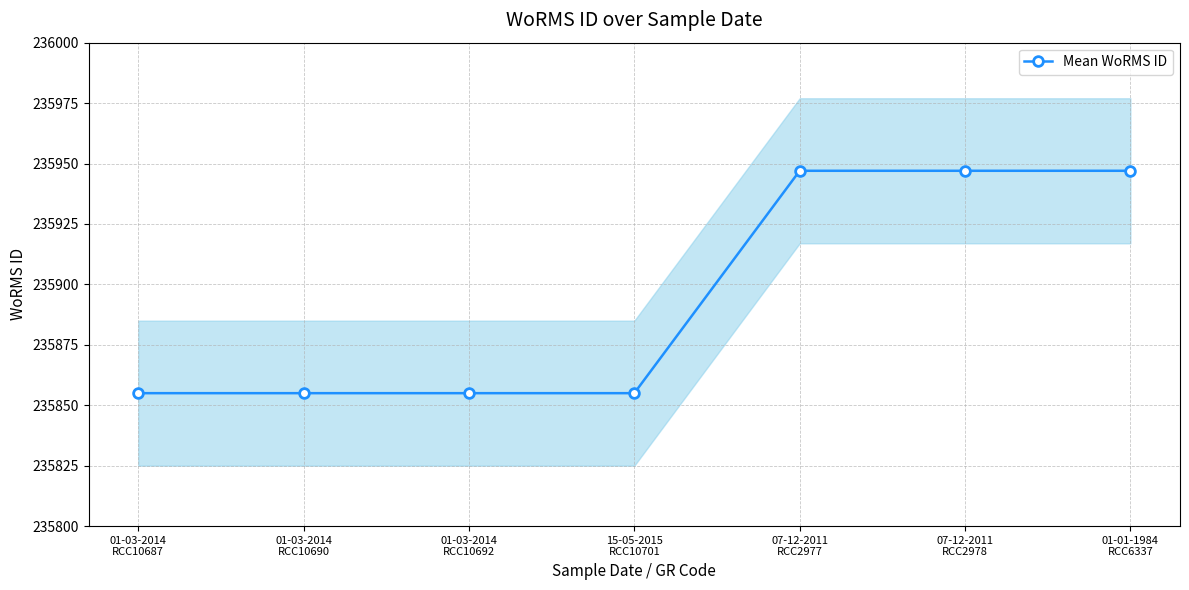

Reading left to right, transcribe all the data shown in this chart.

235855	235855	235855	235855	235947	235947	235947